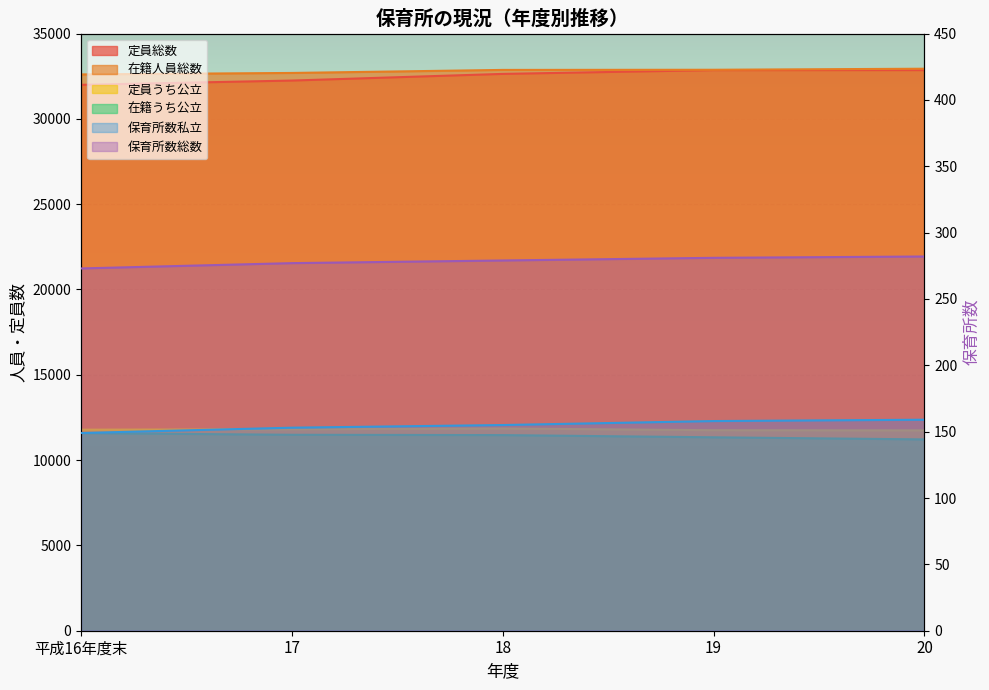

True or false: 保育所数私立 and 在籍うち公立 intersect in this chart.

False